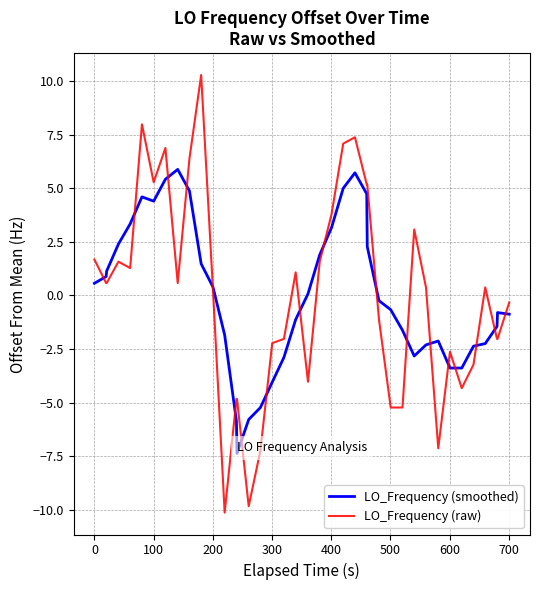

What is the maximum value for LO_Frequency (raw)?

10.3